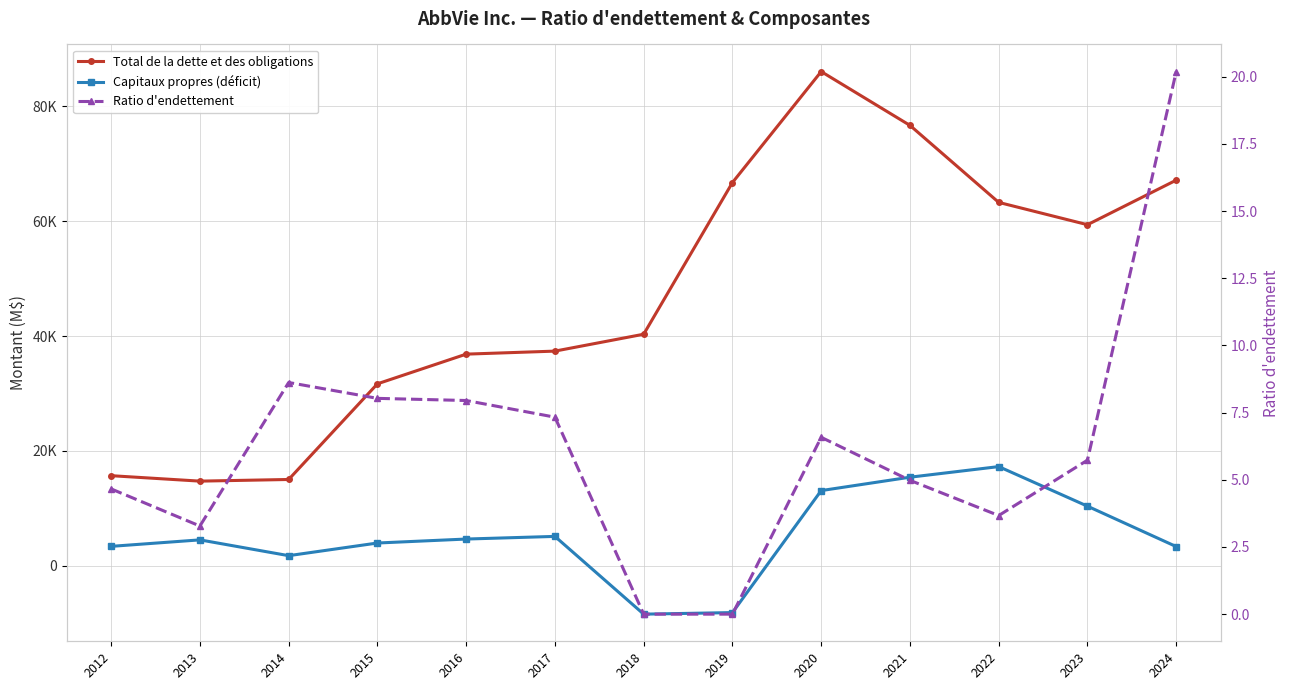

Is the value of Capitaux propres (déficit) at 2016 greater than the value of Ratio d'endettement at 2023?

Yes